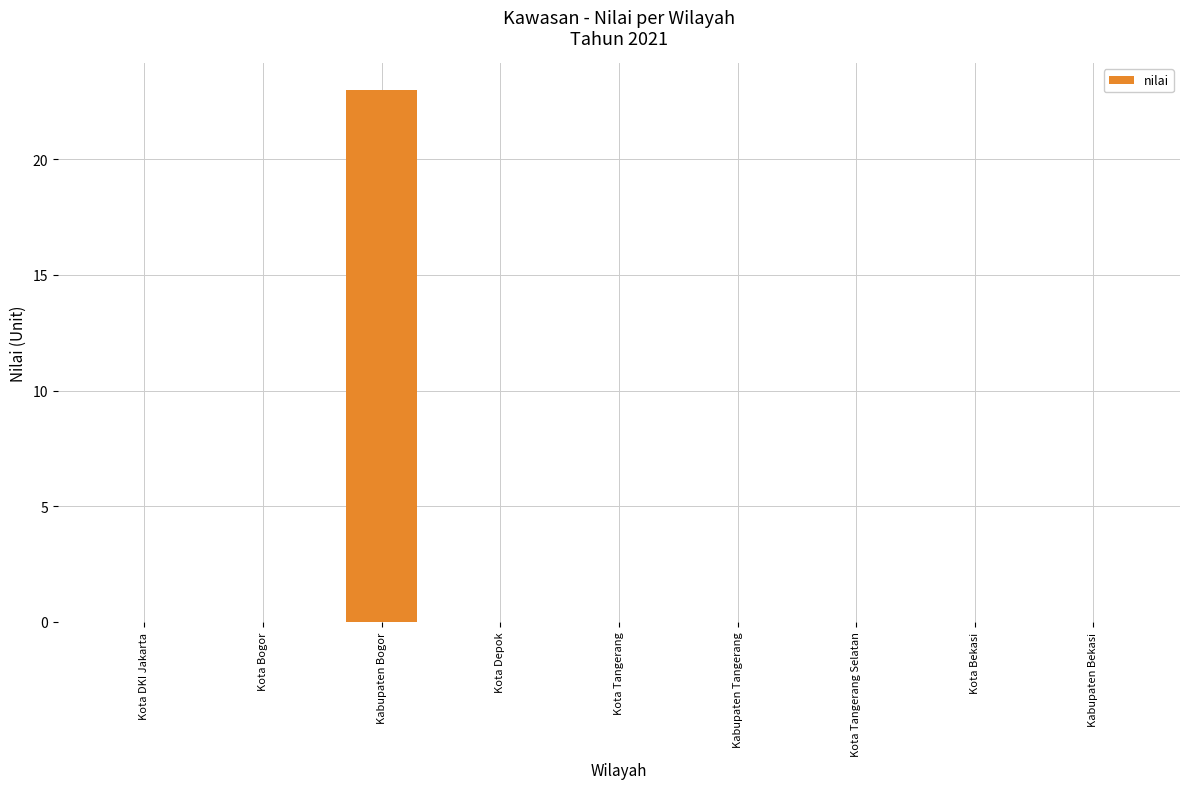

What is the change in value from Kota DKI Jakarta to Kabupaten Bogor?

+23